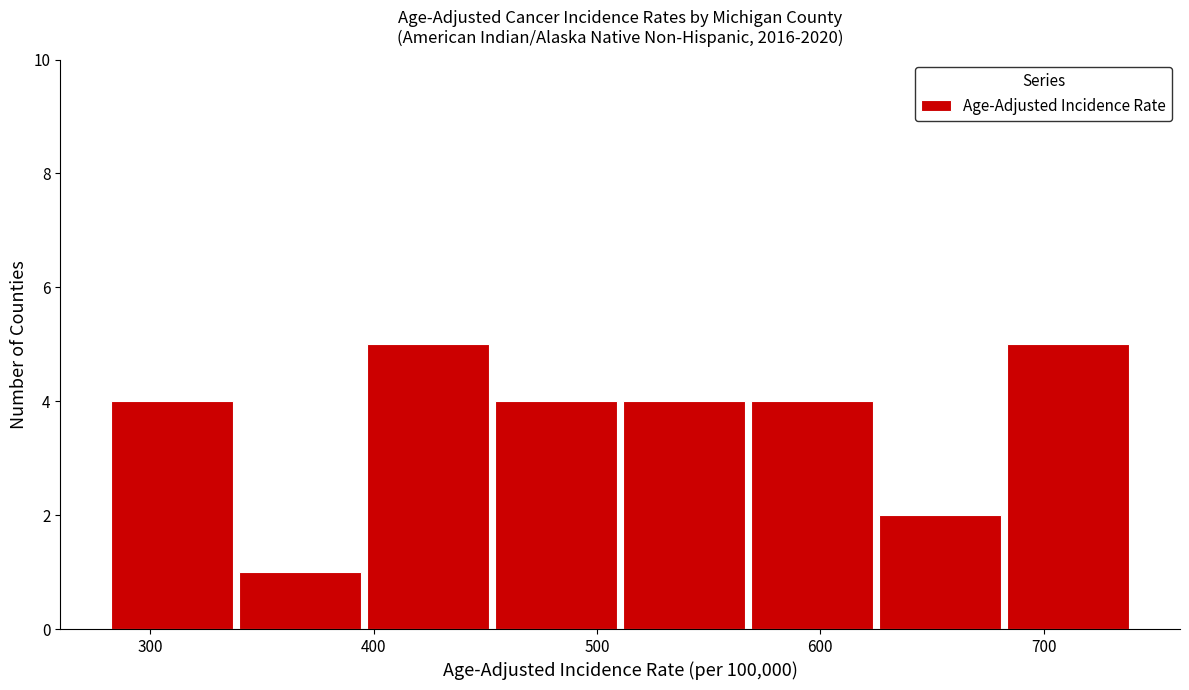

How tall is the bar that spans 450 to 510 on the x-axis? Neither the bar edges nor the heights are printed on the chart, so give them approximately, as read against the axes.

4